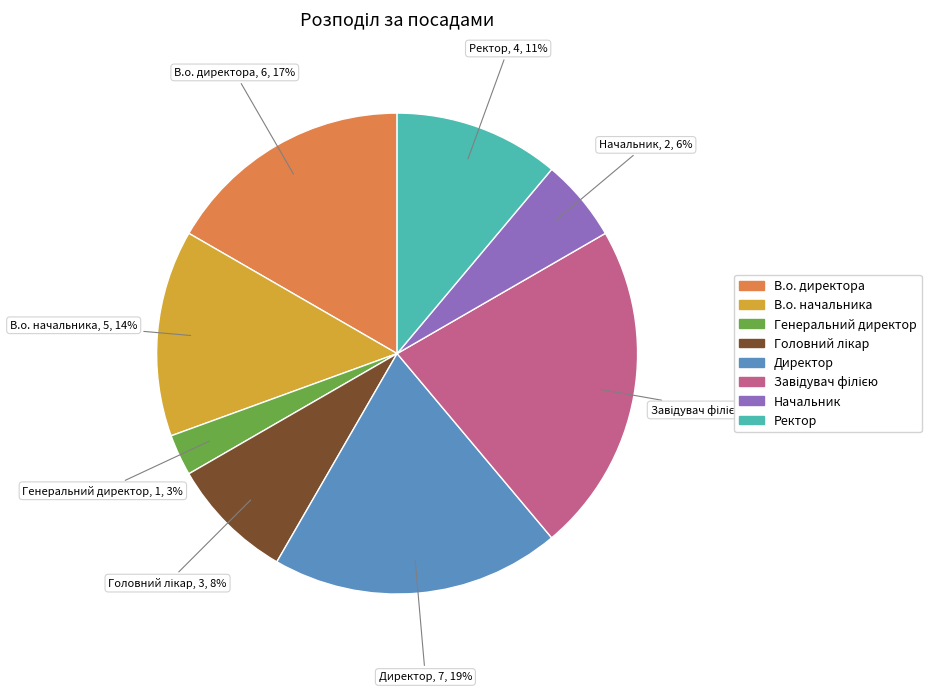

Is it true that Начальник is 6% of the pie?

True